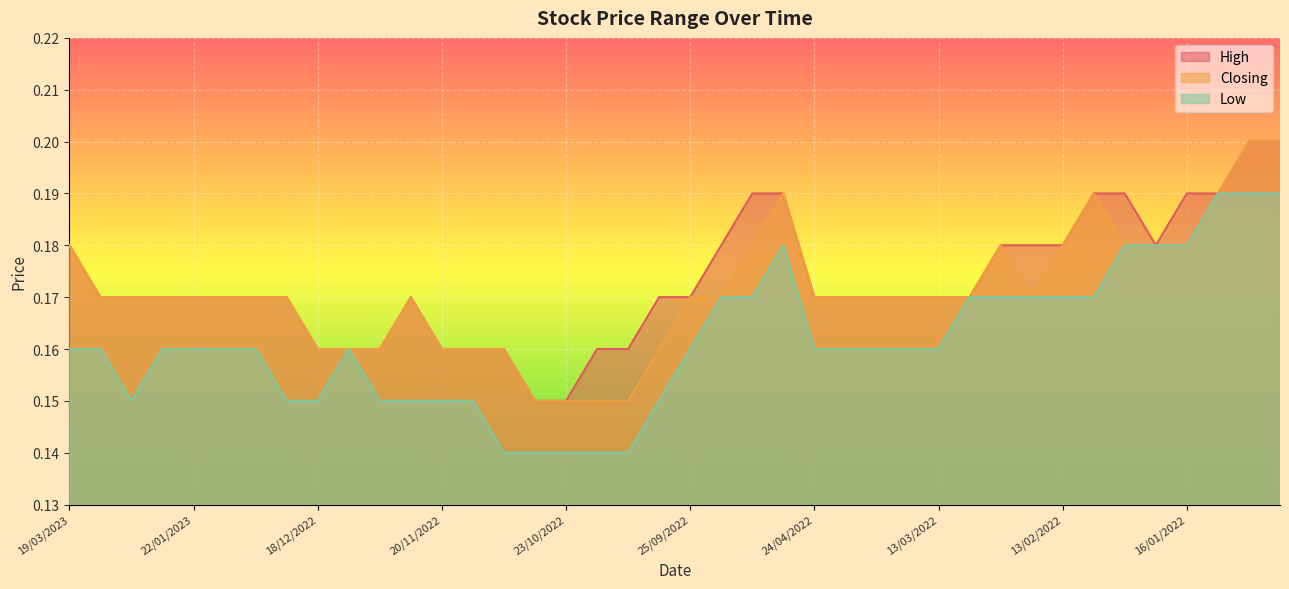

In High, how many points are lower than both neighbors (excluding endpoints)?

1